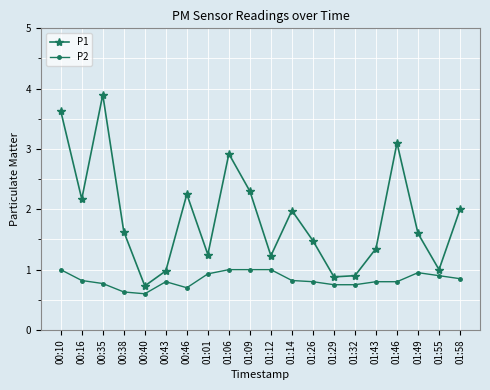

At which category does P1 reach its first local peak?

00:35